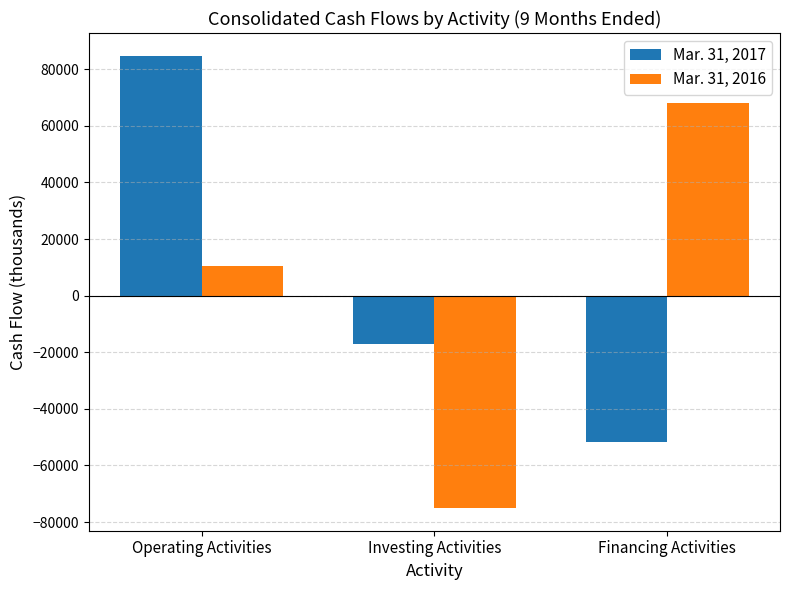

Is it true that Mar. 31, 2017 equals 84810 at Operating Activities?

True